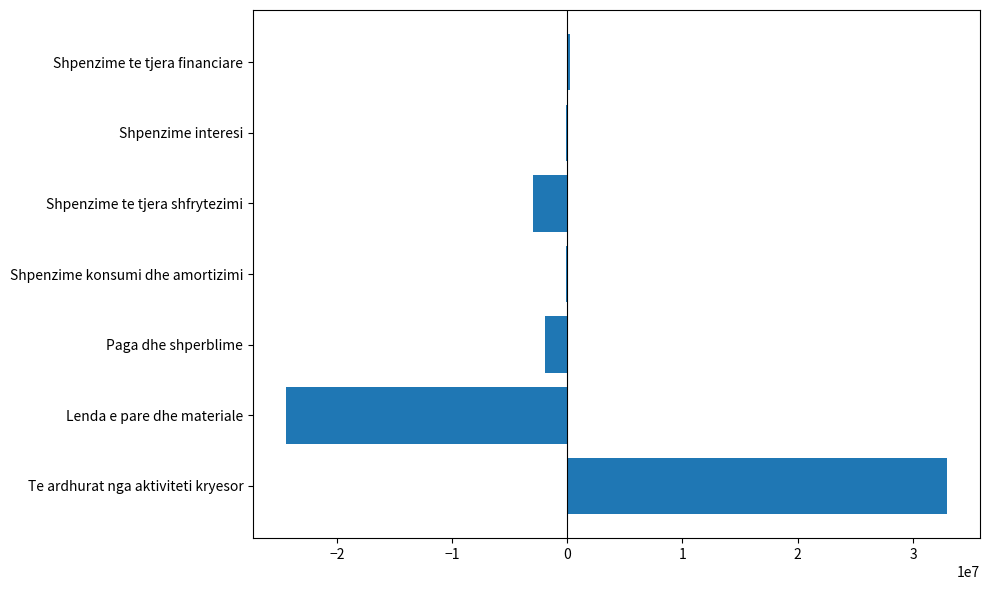

Between Te ardhurat nga aktiviteti kryesor and Shpenzime interesi, which is larger?

Te ardhurat nga aktiviteti kryesor